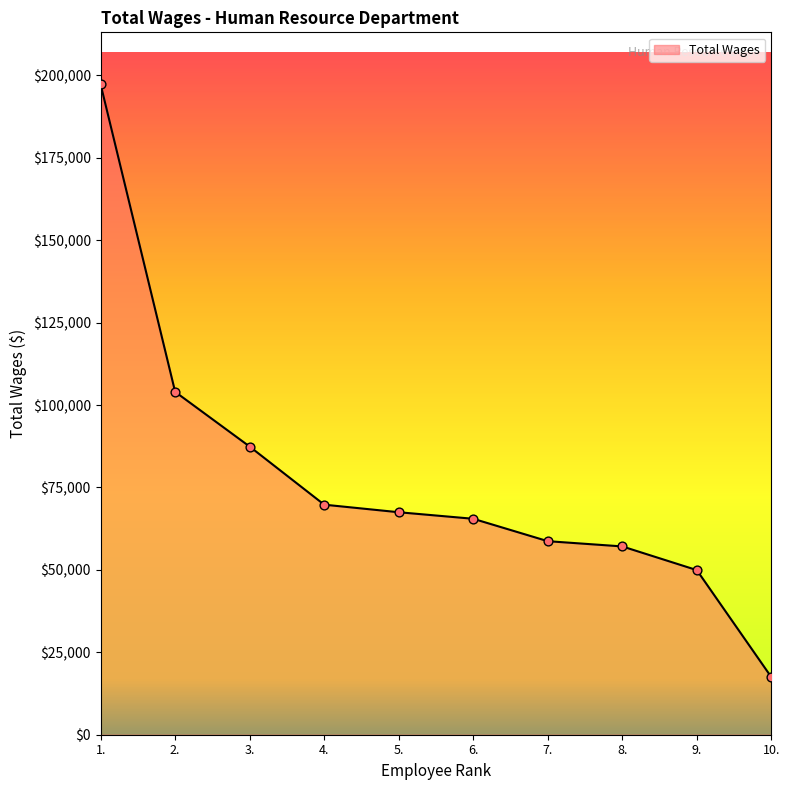

What is the ratio of the value at 6. to the value at 2.?

0.6